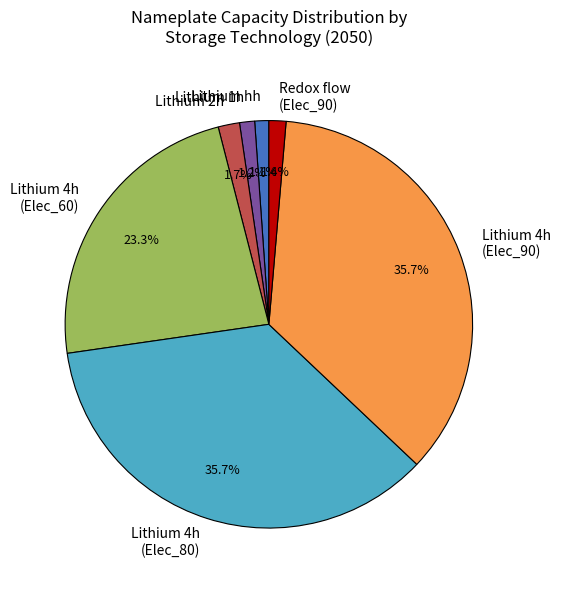

Which has a higher value, Lithium 2h or Lithium 4h (Elec_60)?

Lithium 4h (Elec_60)